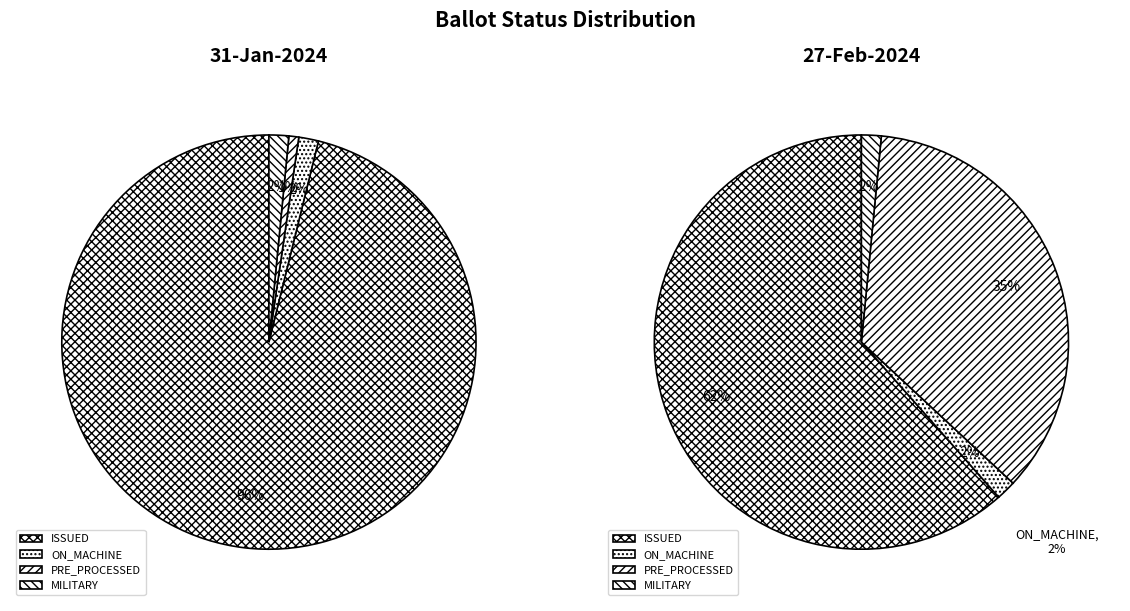

Which slice is the largest?

ISSUED